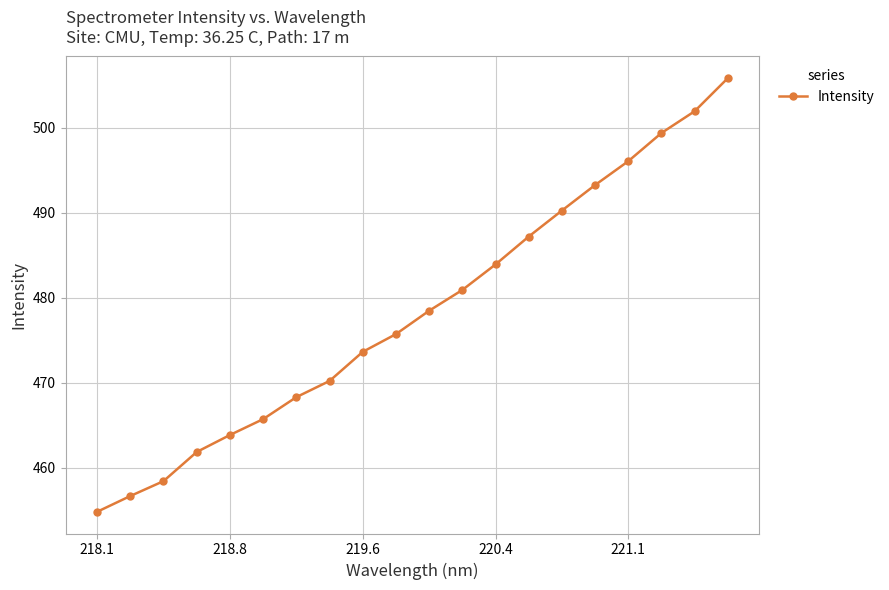

Reading right to left, transcribe all the data shown in this chart.

505.9	502.0	499.4	496.1	493.3	490.3	487.2	483.9	480.9	478.5	475.7	473.6	470.2	468.3	465.7	463.8	461.8	458.4	456.7	454.8